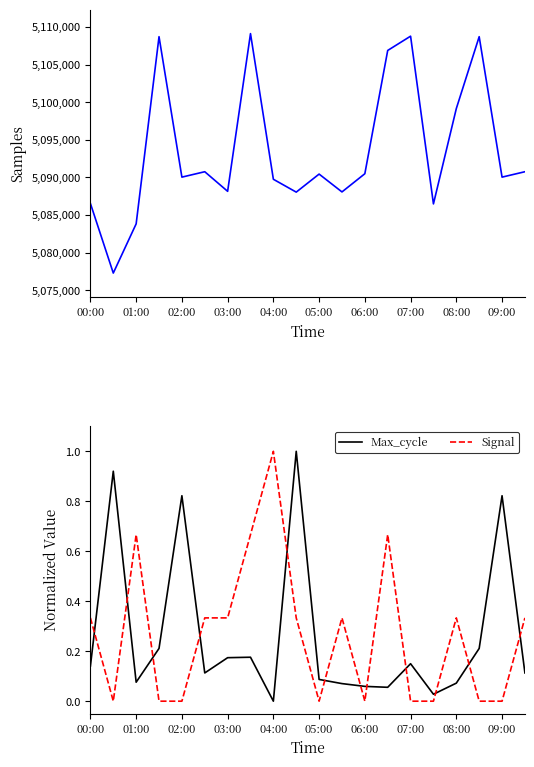

At how many categories does at least one series exceed 621964?

20